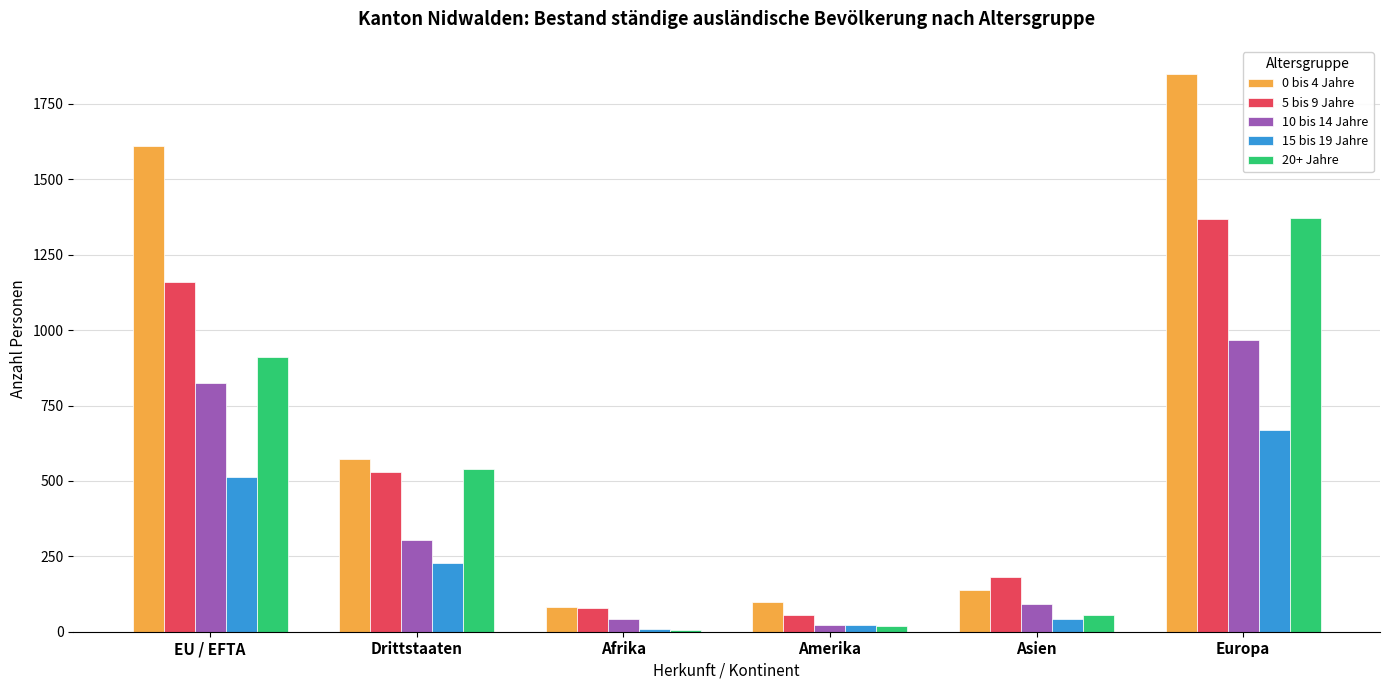

At which category is the sum across all series the highest?

Europa